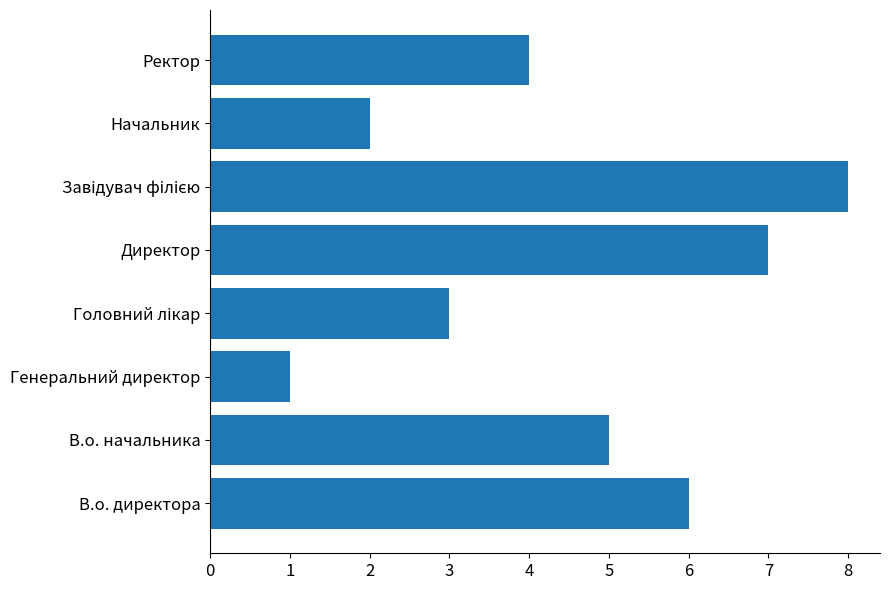

What is the greatest value displayed?

8